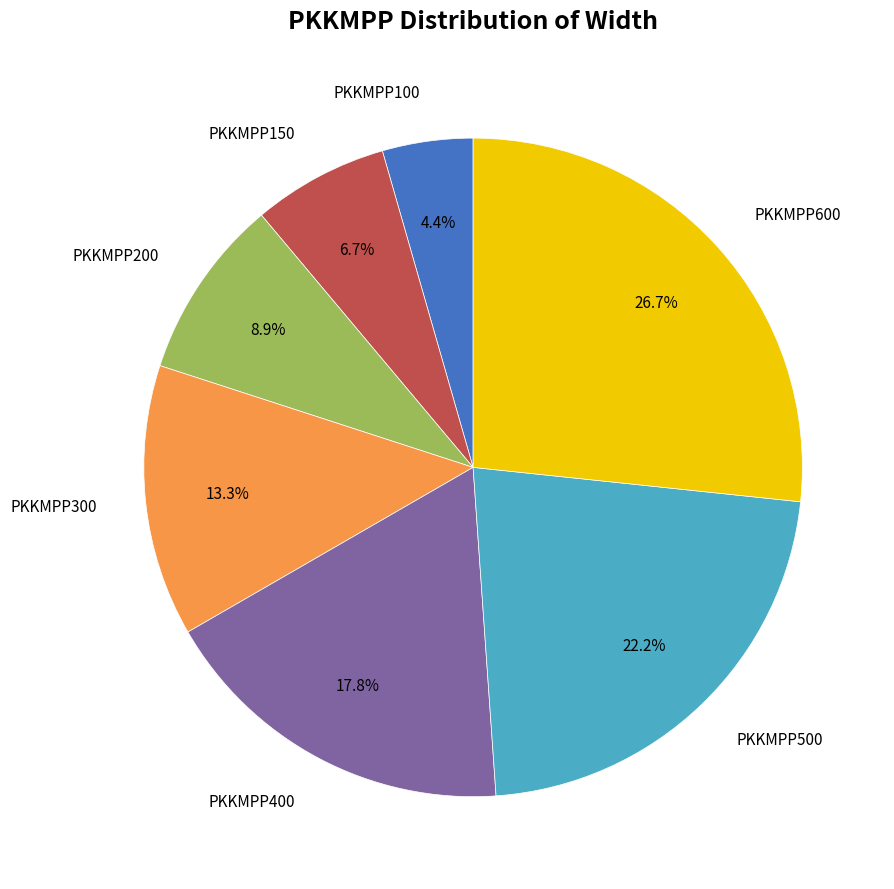

Is there any slice that represents more than half of the pie?

No